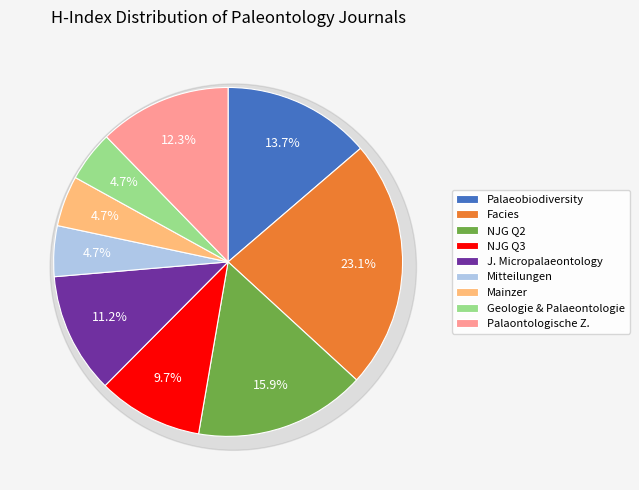

Which has a higher value, Geologie und Palaeontologie or Neues Jahrbuch Geologie Q3?

Neues Jahrbuch Geologie Q3